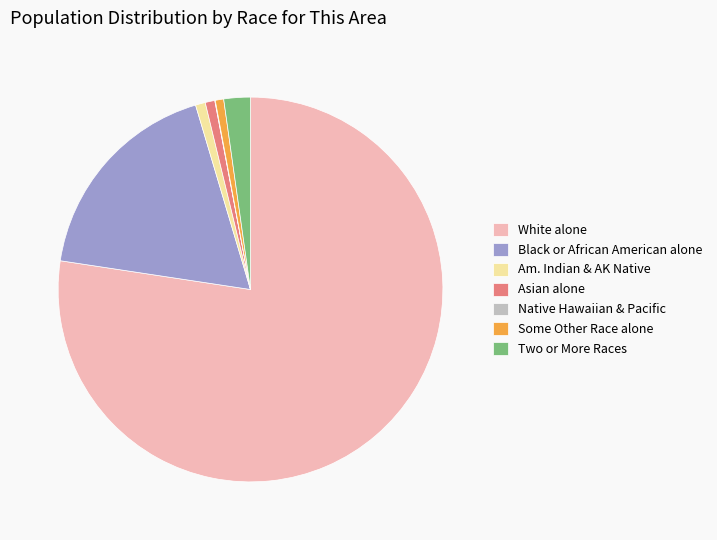

What is the largest slice in the pie chart?

White alone